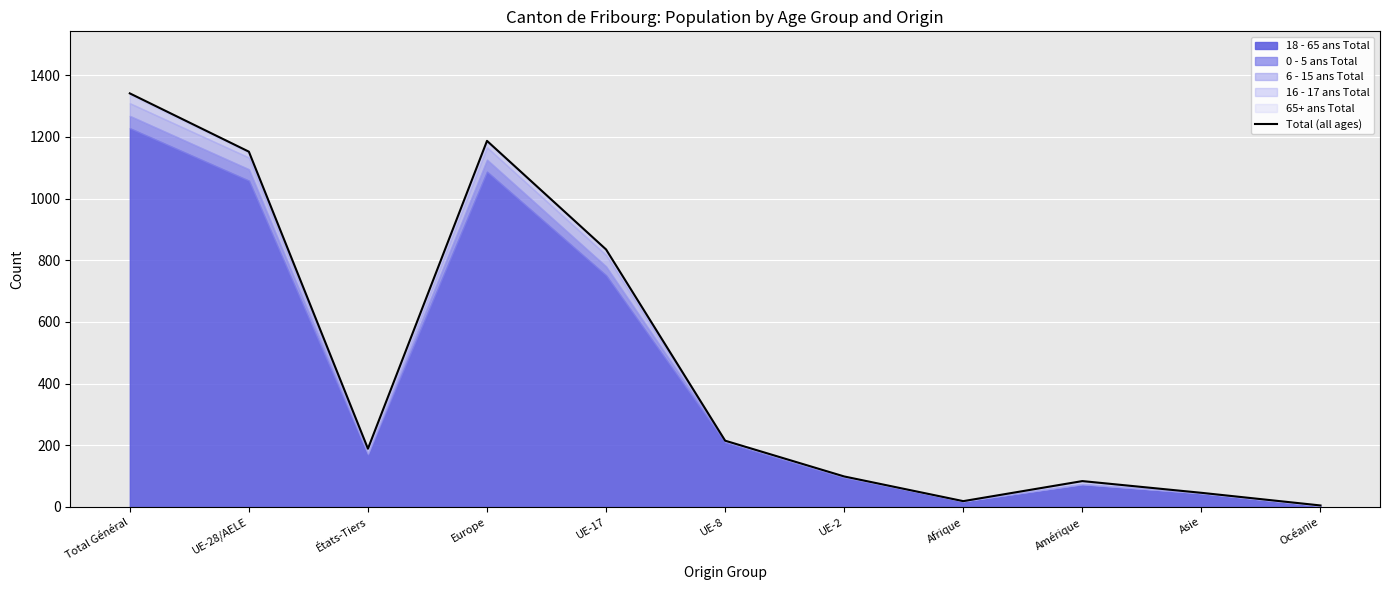

What is the maximum value shown in the chart?

1341